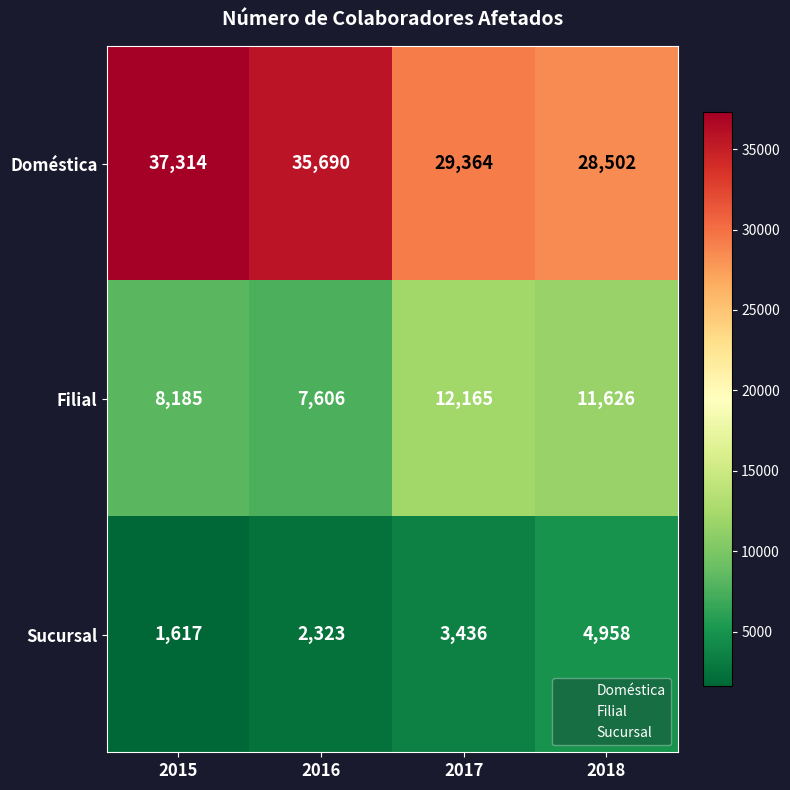

List the series in order of their peak value, lowest first.

Sucursal, Filial, Doméstica